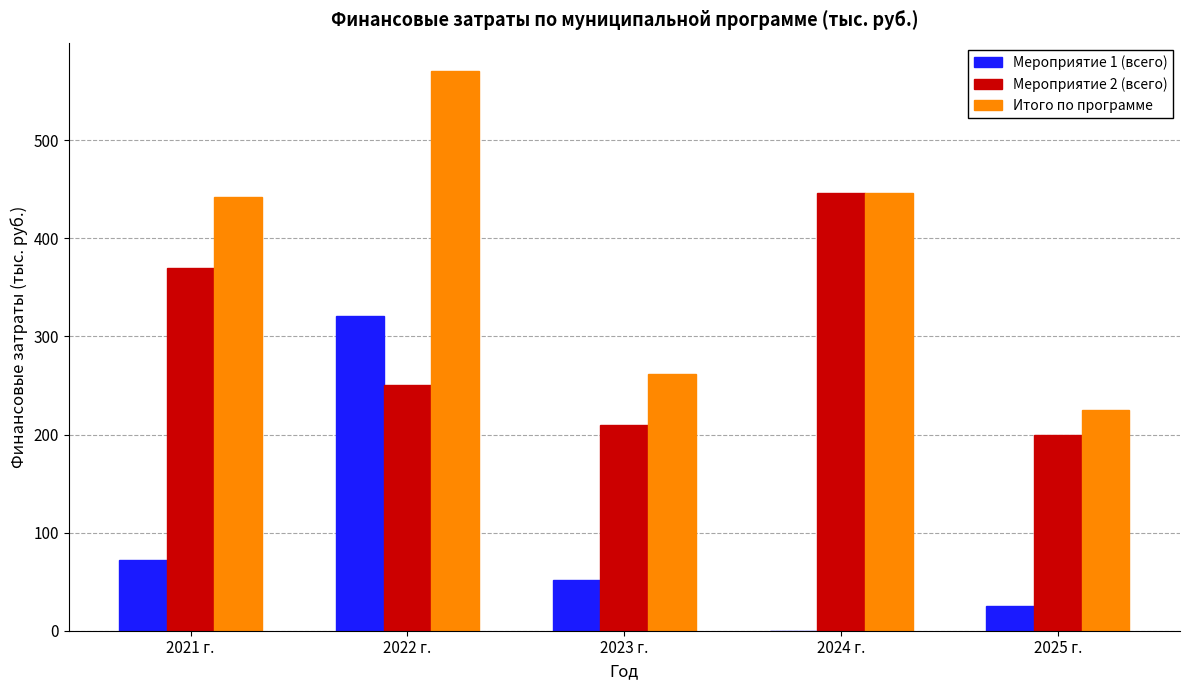

What is the sum of the Итого по программе values at 2021 г. and 2023 г.?

703.8